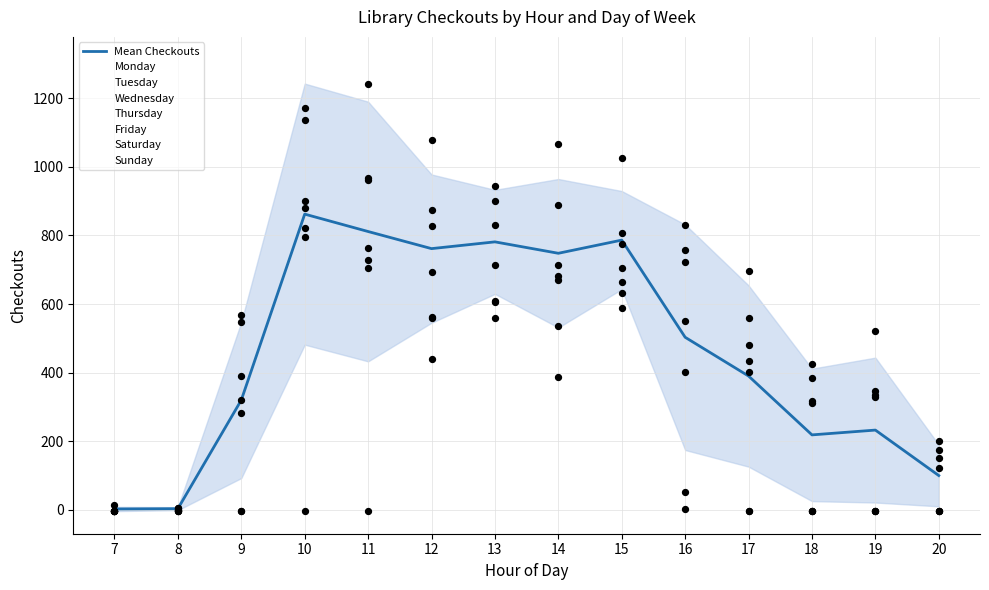

What is the change in value from 8 to 9?

+316.7